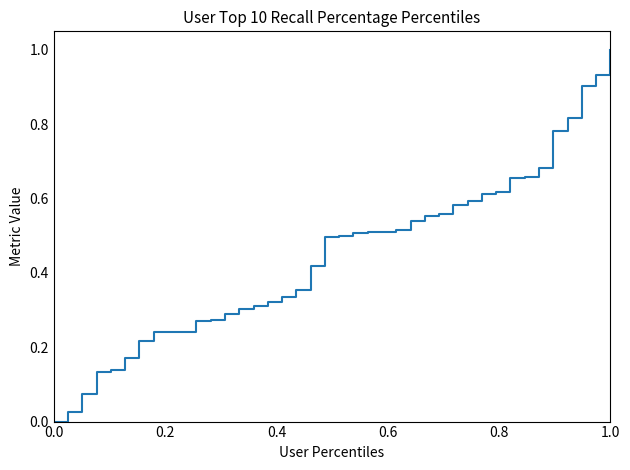

How many lines are shown in the chart?

1